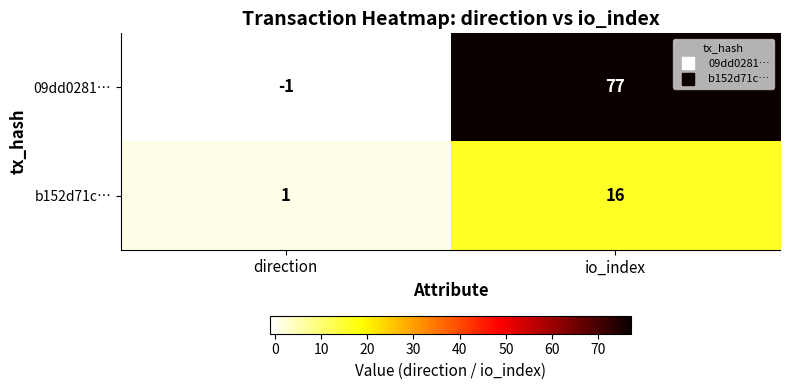

Which series has the largest range (max minus min)?

09dd0281…